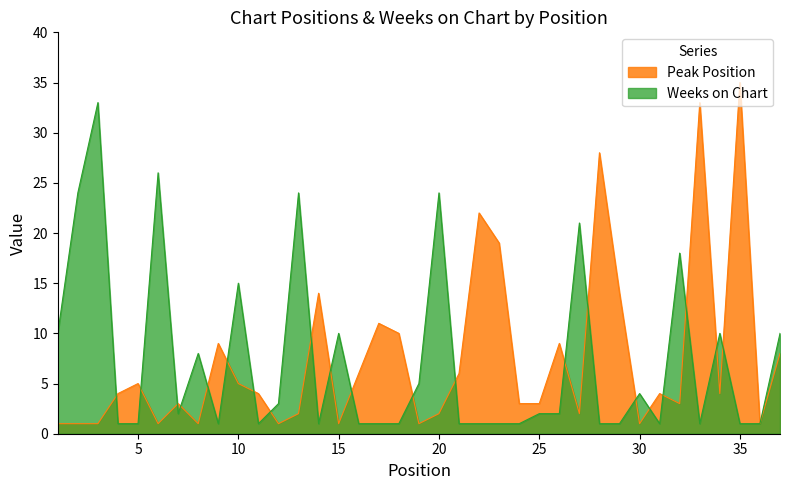

How many data points in Weeks on Chart are above 2?

16